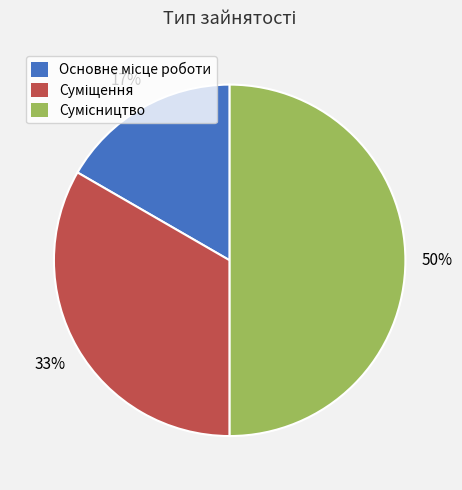

To the nearest percent, what is the difference between the largest and smallest slice percentages?

33%